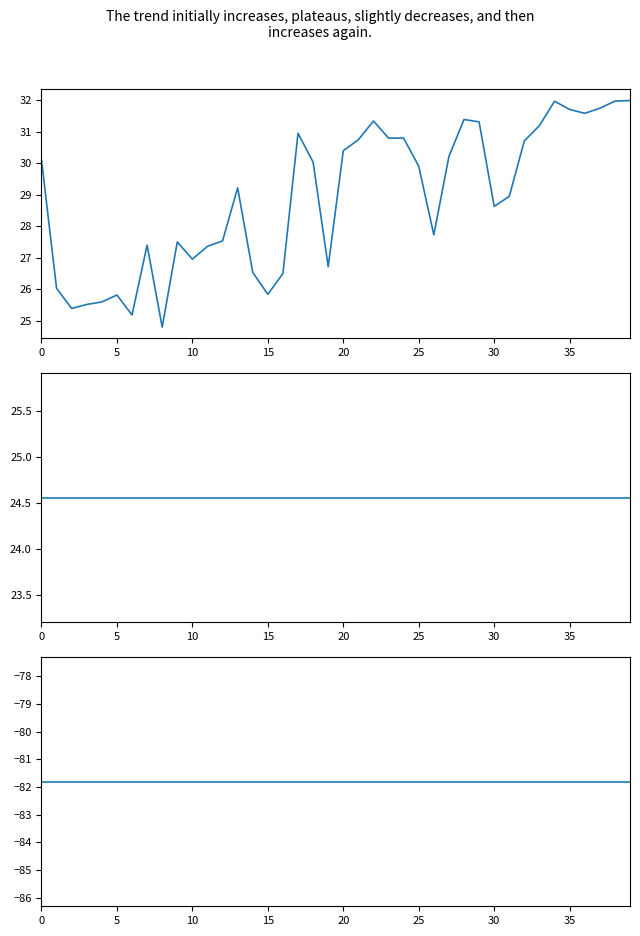

True or false: longitude has more than 1 interior local peaks.

False